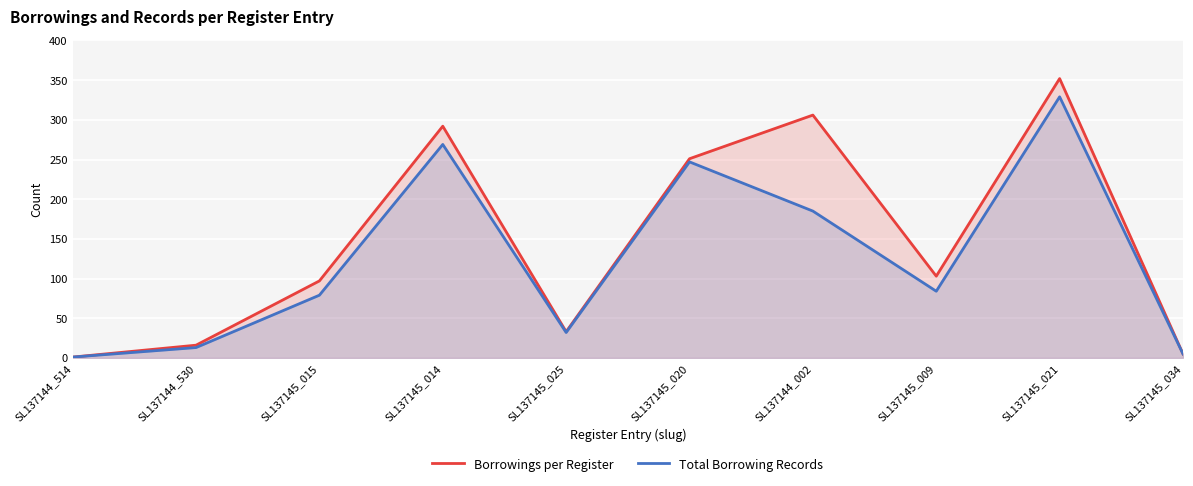

Where is Total Borrowing Records nearest to the value 165?

SL137144_002